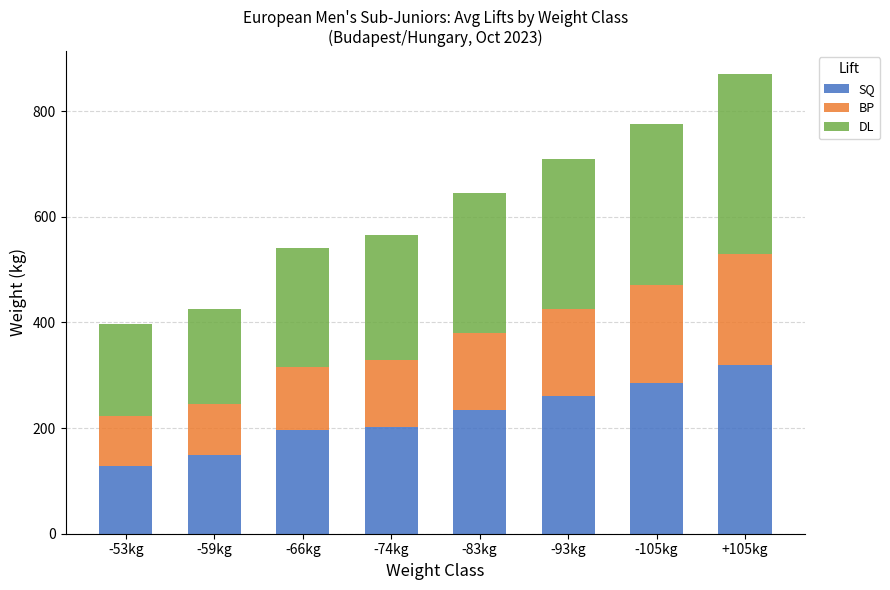

Reading left to right, transcribe the values for SQ.

-53kg=127.5	-59kg=149.9	-66kg=196.2	-74kg=201.4	-83kg=235.0	-93kg=260.0	-105kg=285.0	+105kg=320.0